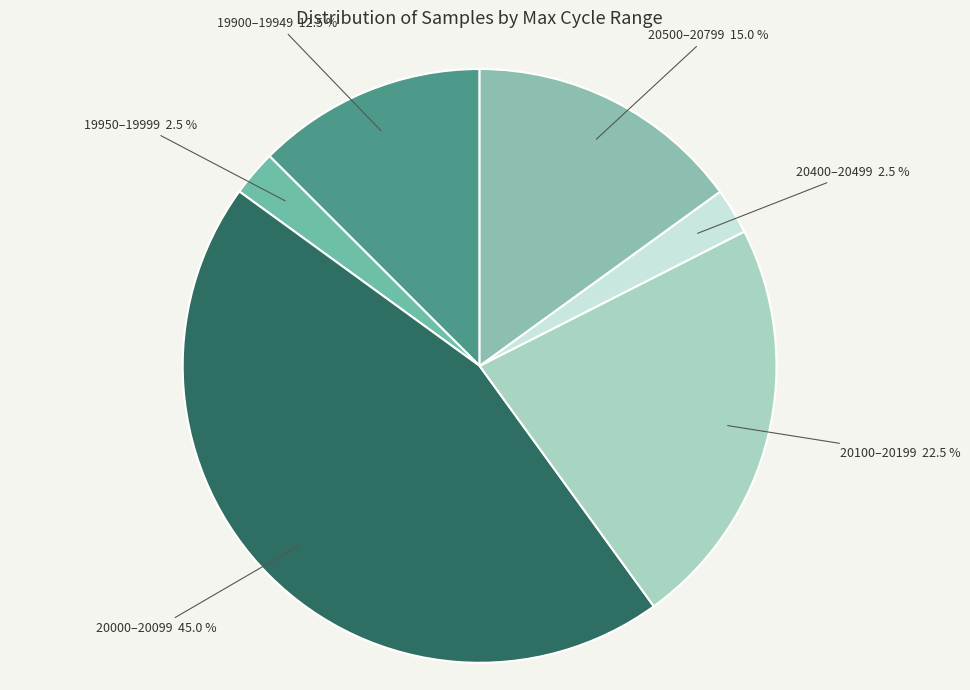

Between 19950–19999 and 20500–20799, which is larger?

20500–20799